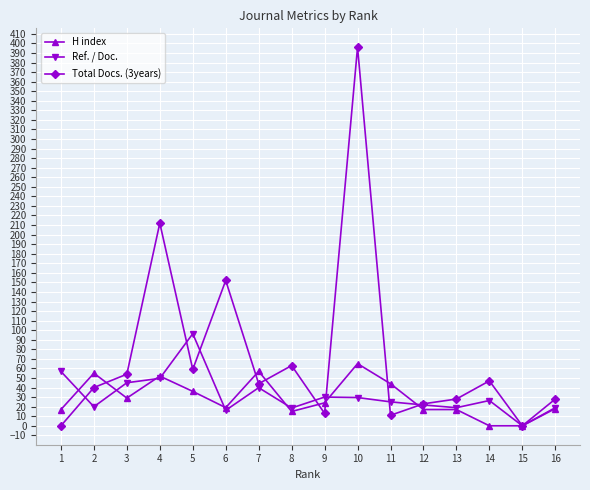

Which category has the highest value in the Total Docs. (3years) series?

10